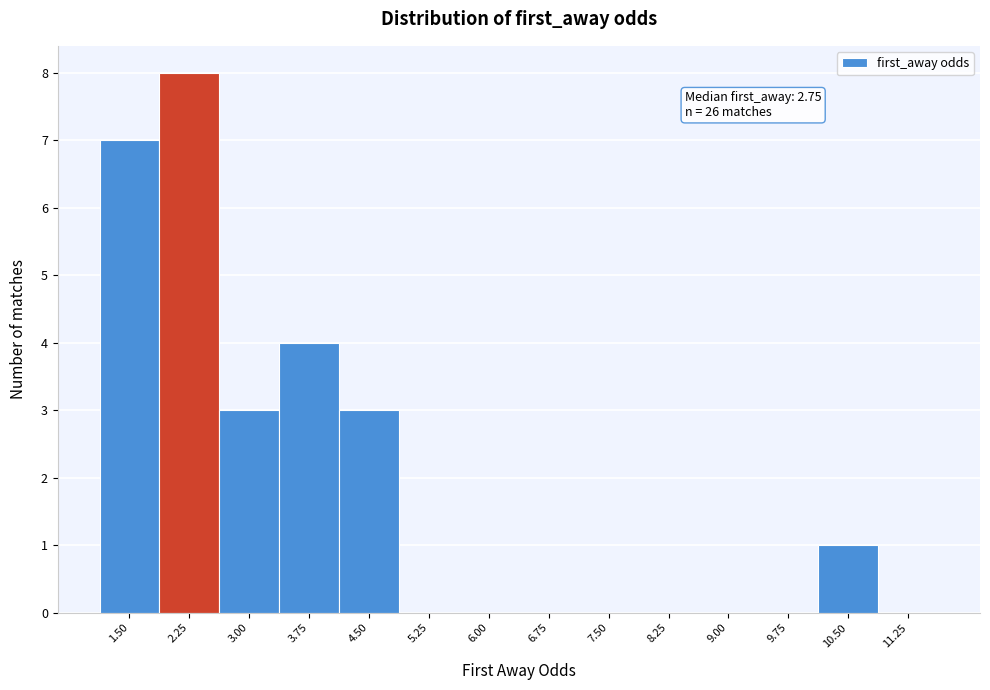

Reading right to left, list all the values displayed in this chart.

11.25=0	10.50=1	9.75=0	9.00=0	8.25=0	7.50=0	6.75=0	6.00=0	5.25=0	4.50=3	3.75=4	3.00=3	2.25=8	1.50=7